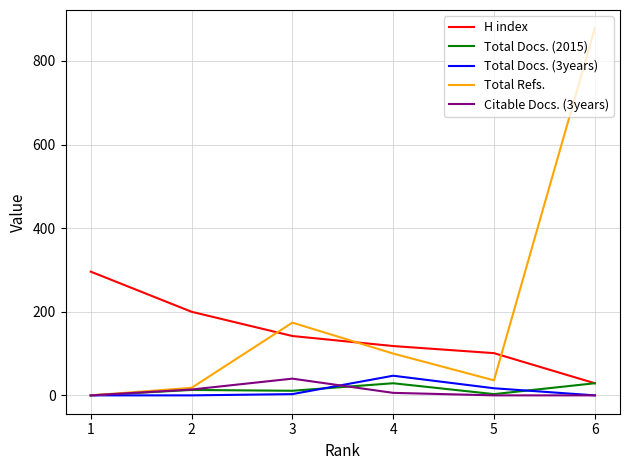

Which series ends up on top after the final intersection of H index and Total Refs.?

Total Refs.